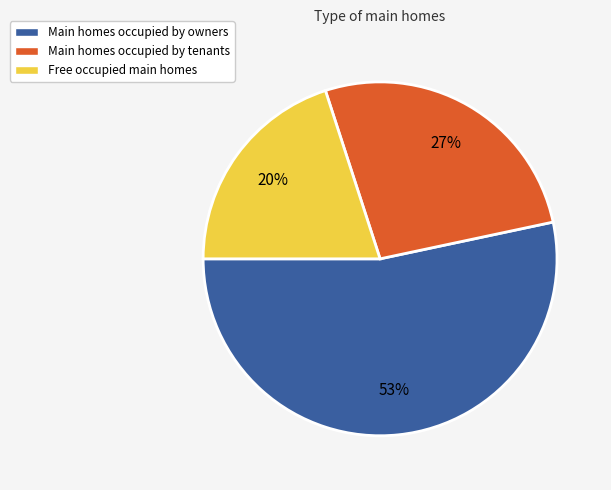

What percentage is the Main homes occupied by owners slice, to the nearest percent?

53%